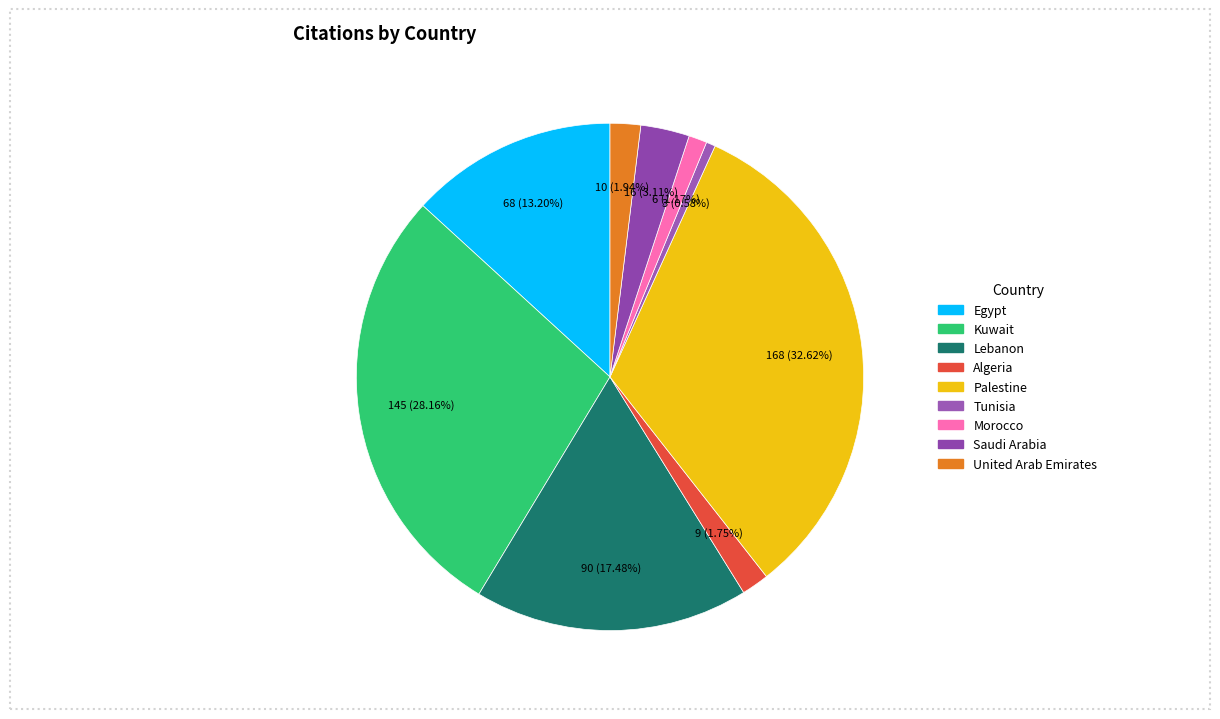

Which slice is the smallest?

Tunisia